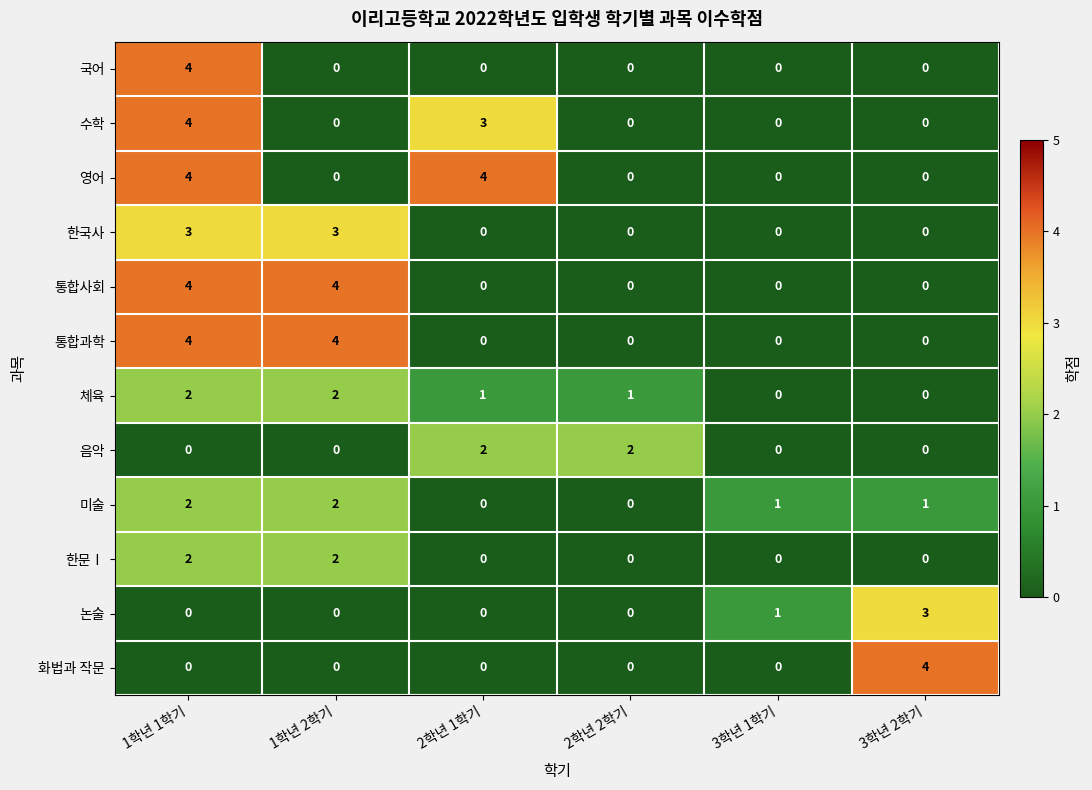

What is the difference between the second highest and second lowest values in the 수학 series?

3